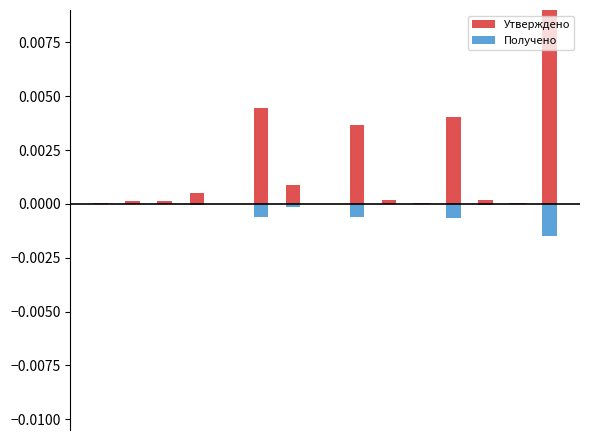

How many bars are there in each group?

2